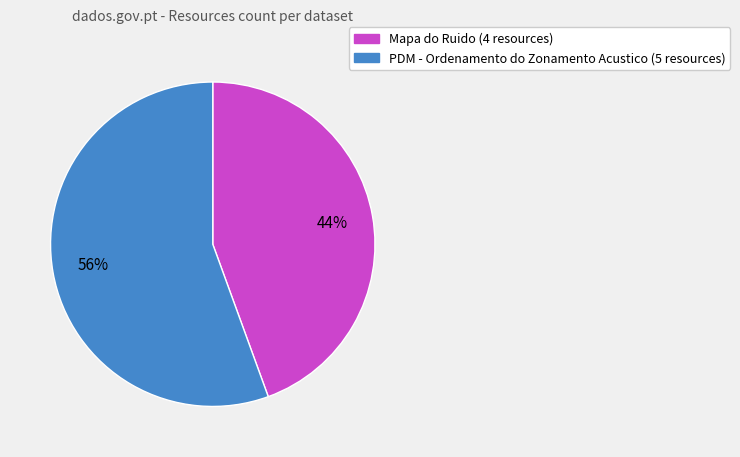

To the nearest percent, what percentage of the pie is Mapa do Ruido?

44%